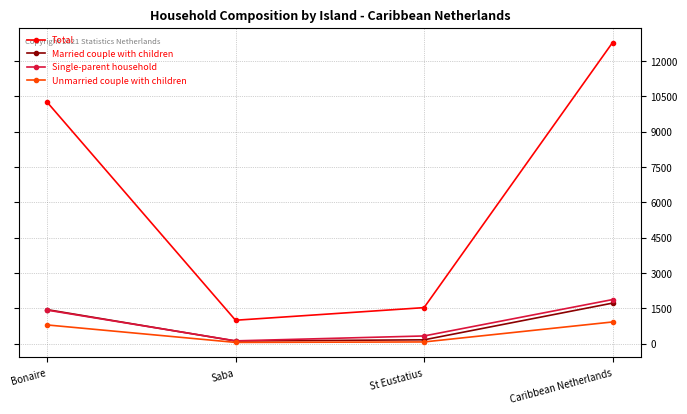

List the series in order of their peak value, lowest first.

Unmarried couple with children, Married couple with children, Single-parent household, Total